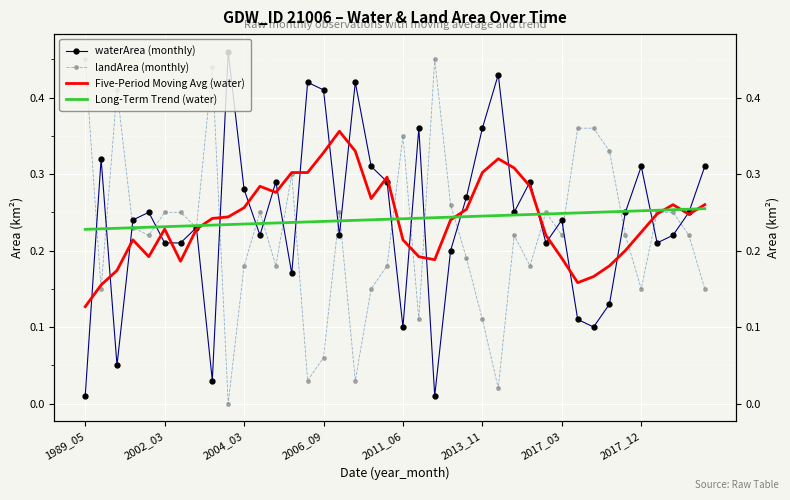

Is it true that Long-Term Trend (water) equals 0.1 at 2017_12?

False